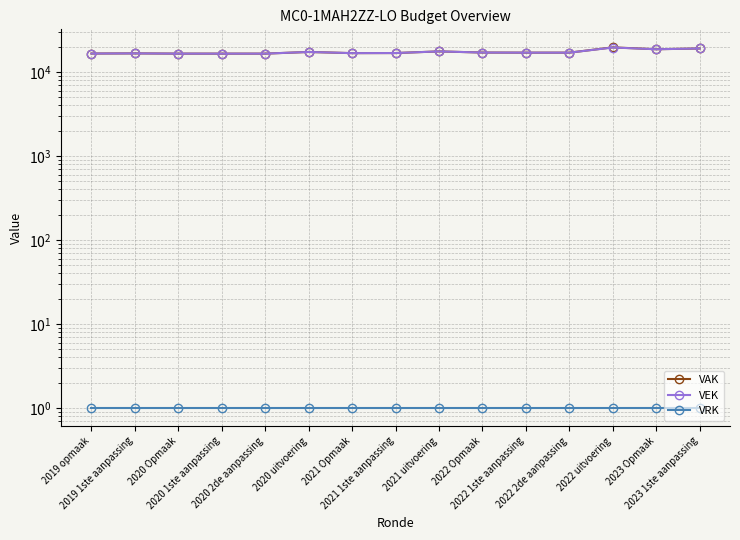

True or false: VAK and VRK cross at least once.

False